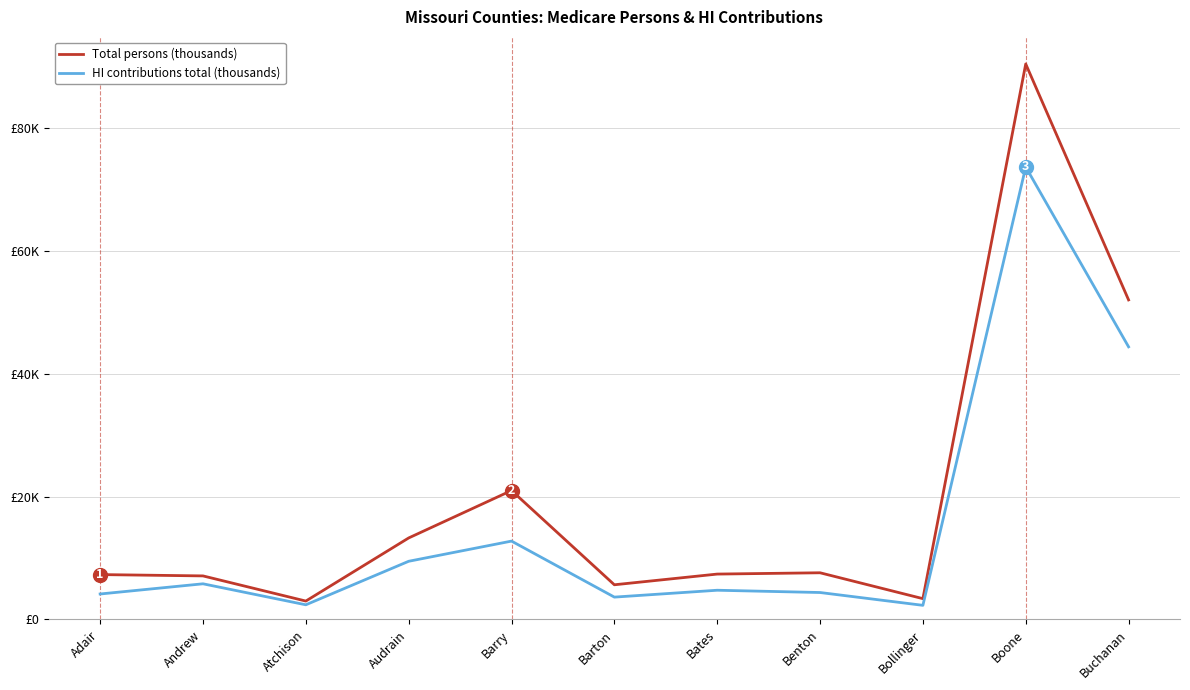

What are all the series names shown in the legend?

Total persons (thousands), HI contributions total (thousands)